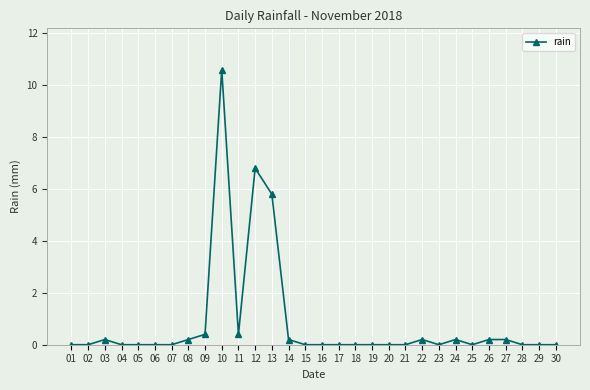

True or false: there are more than 1 points higher than both neighbors.

True